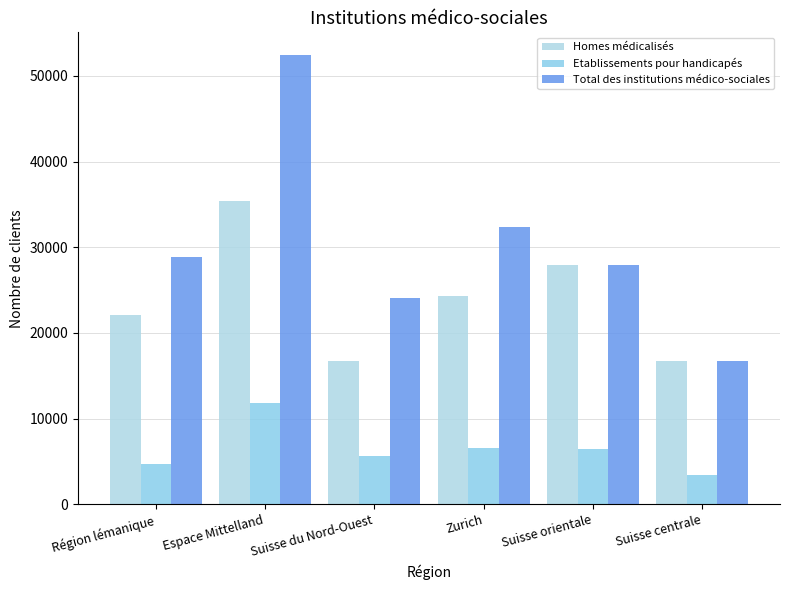

Rank the series by their average value, from highest to lowest.

Total des institutions médico-sociales, Homes médicalisés, Etablissements pour handicapés